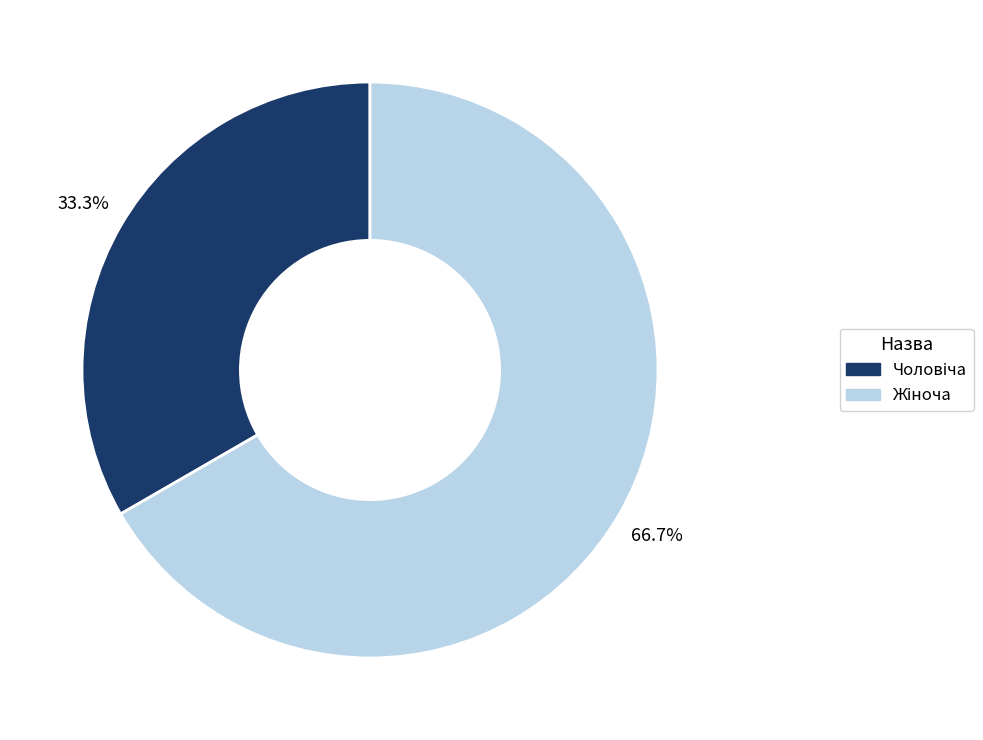

Is there any slice that represents more than half of the pie?

Yes